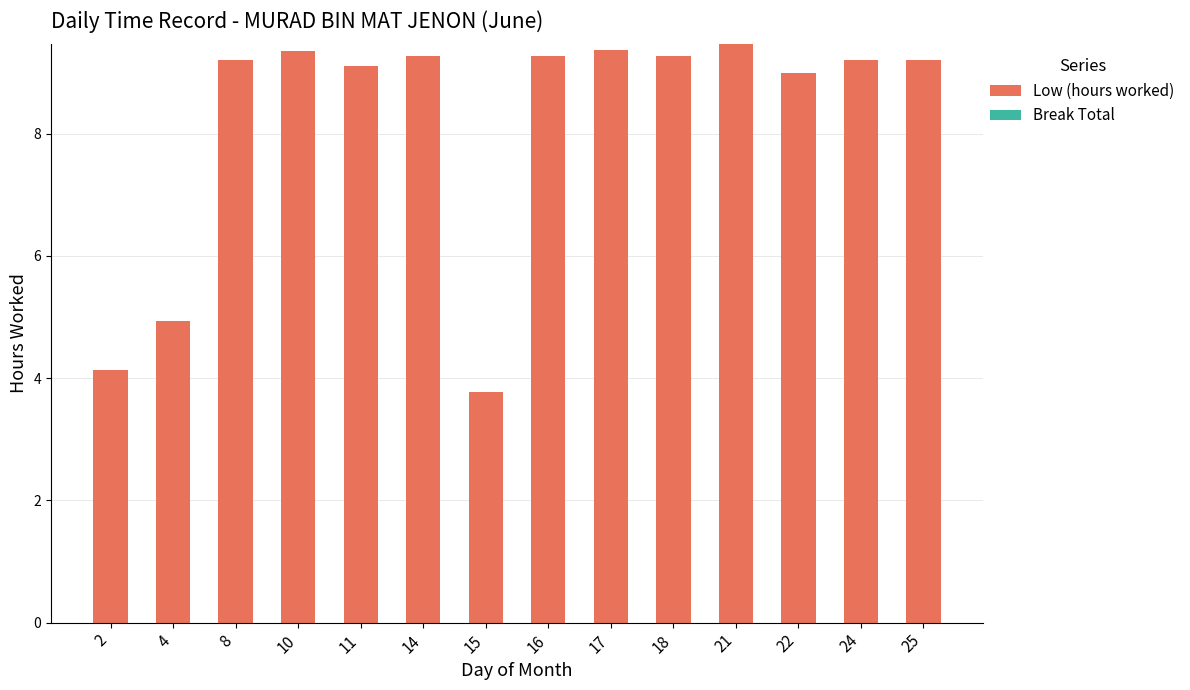

At which category does the chart reach its peak across all series?

21